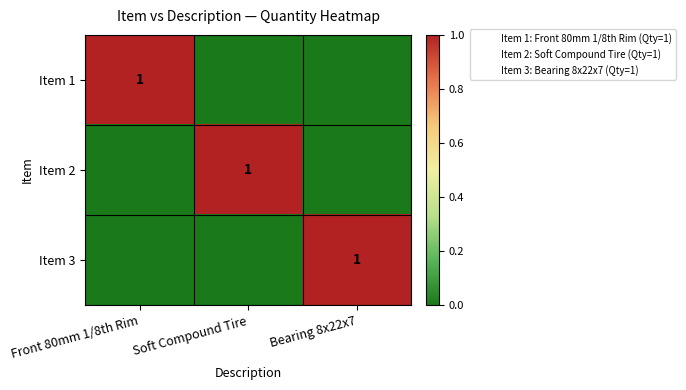

The Item 3 series shows 0 at Bearing 8x22x7. True or false?

False